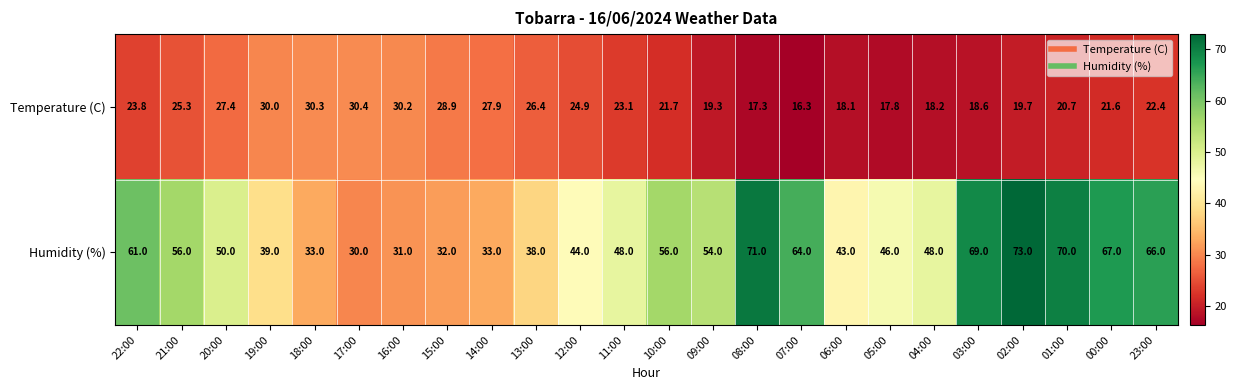

Count the number of data series in this chart.

2